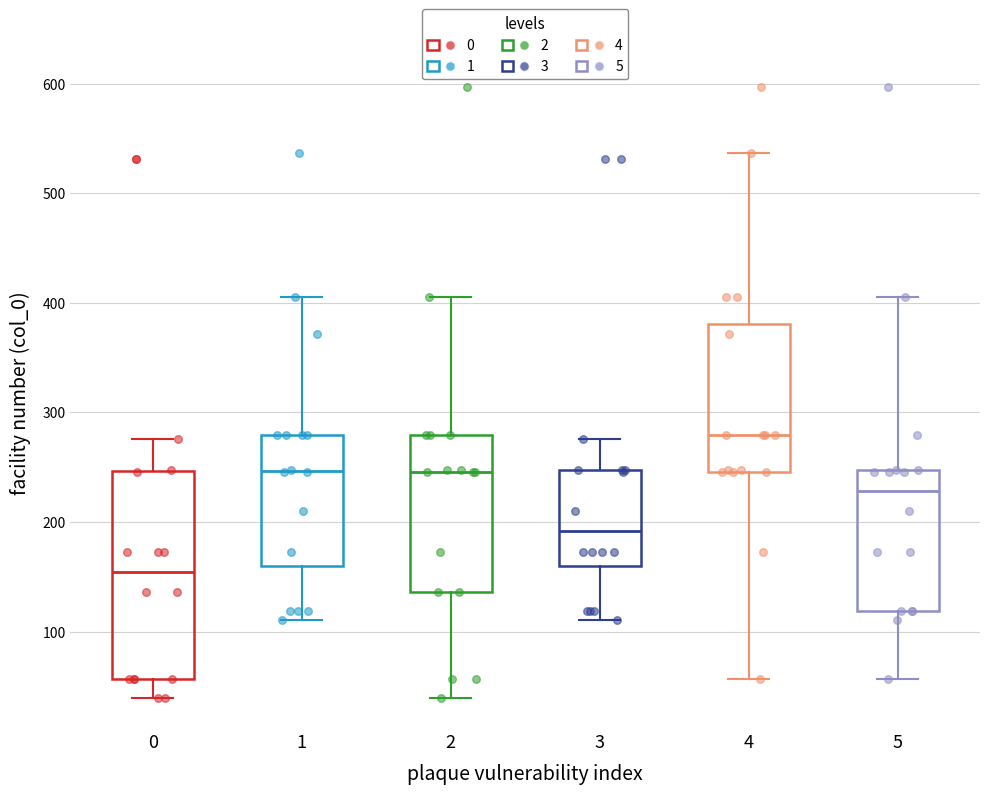

Where is the lower edge of the box at x = 4 on the y-axis? The values are not printed on the chart, so give them approximately, as read against the axis.

250